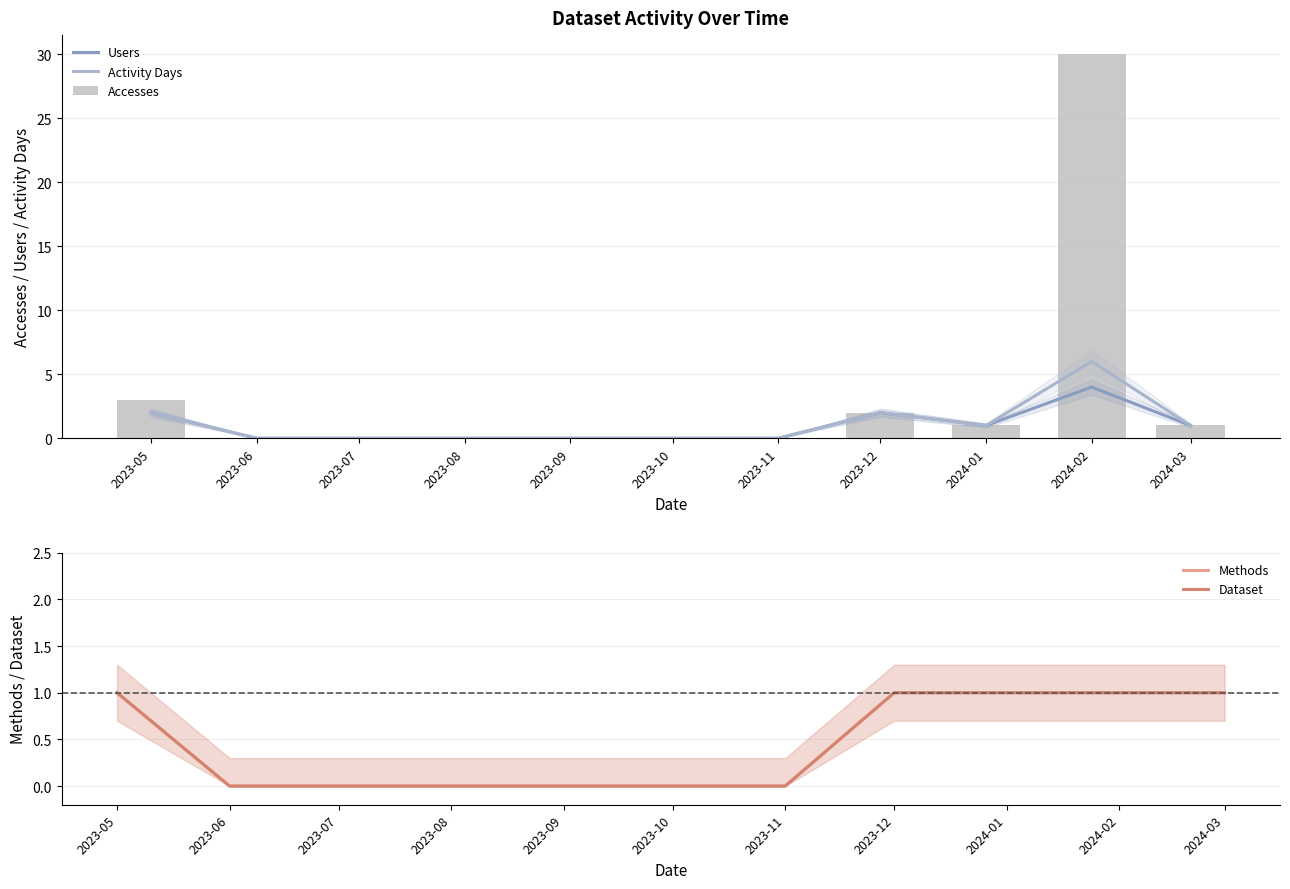

What is the spread (max minus min) of values at 2023-05?

2